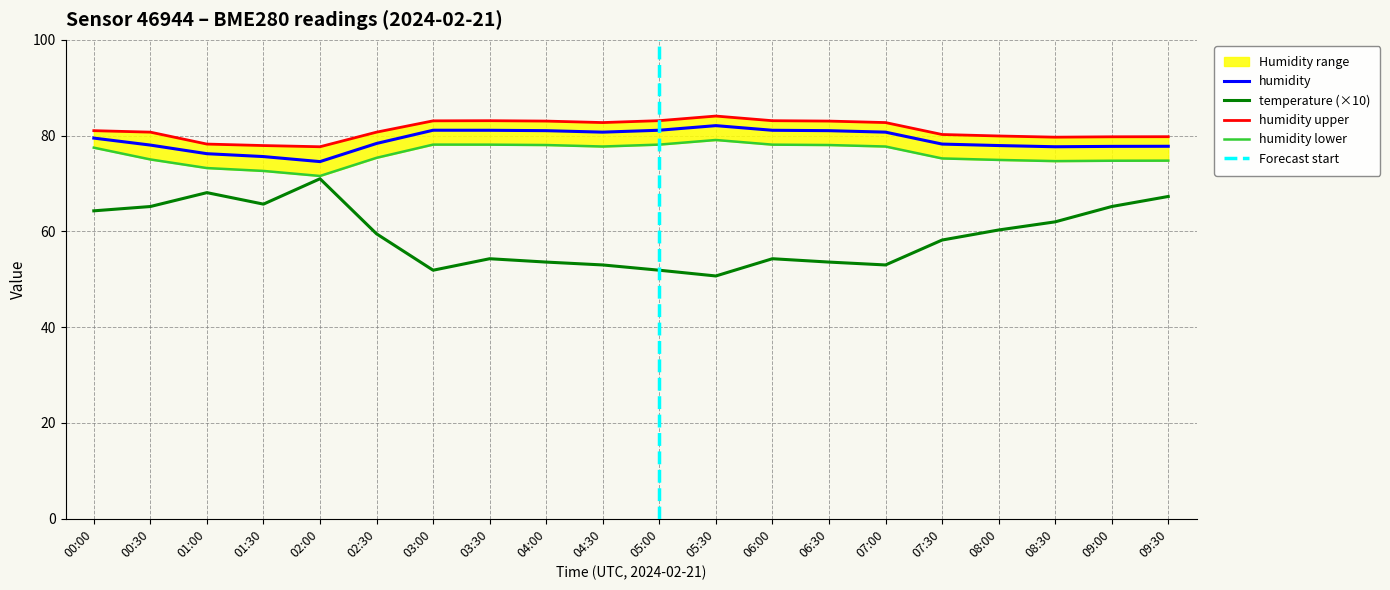

Where is the first local maximum for humidity?

03:00